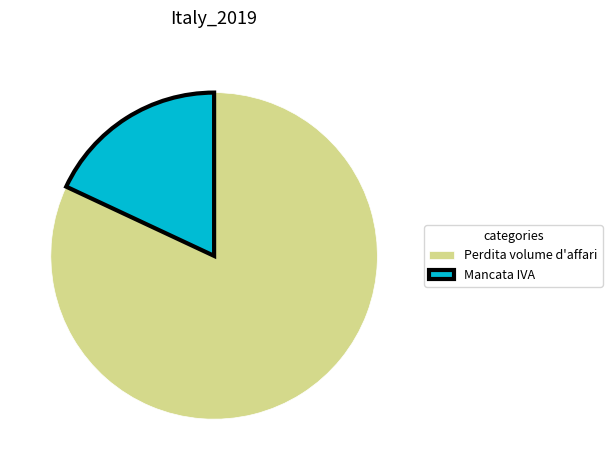

True or false: Perdita volume d'affari accounts for 76% of the total.

False